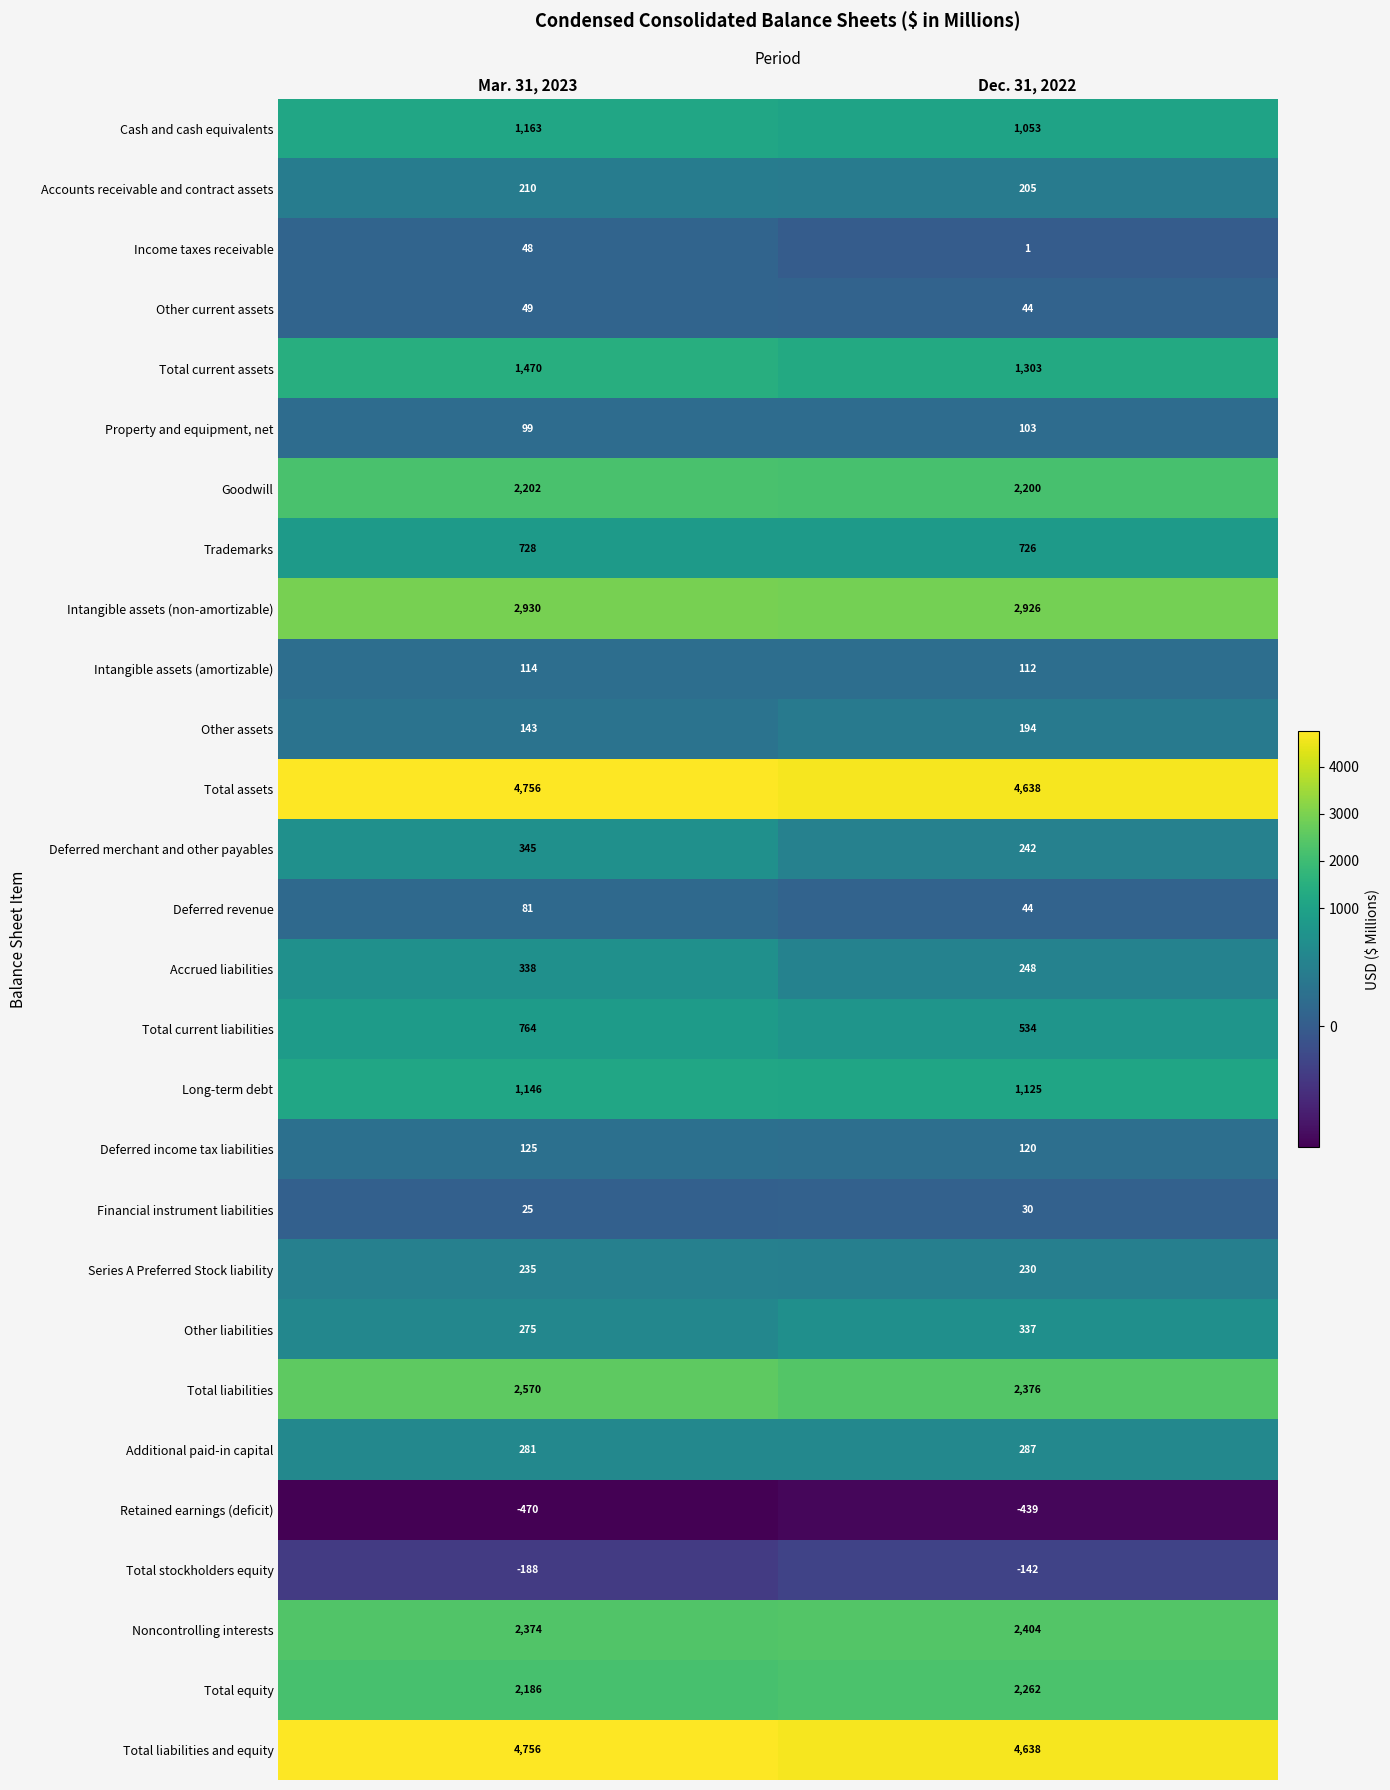

What is the average value of the Cash and cash equivalents series?

1108